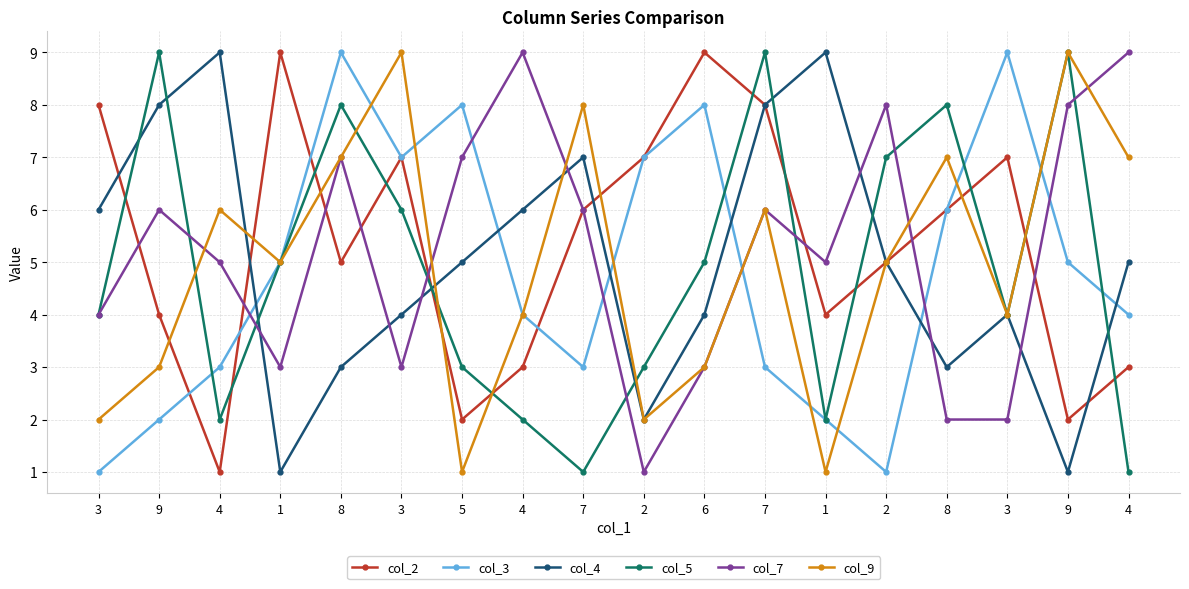

Reading right to left, what are all the values shown in this chart?

col_2: 3	2	7	6	5	4	8	9	7	6	3	2	7	5	9	1	4	8
col_3: 4	5	9	6	1	2	3	8	7	3	4	8	7	9	5	3	2	1
col_4: 5	1	4	3	5	9	8	4	2	7	6	5	4	3	1	9	8	6
col_5: 1	9	4	8	7	2	9	5	3	1	2	3	6	8	5	2	9	4
col_7: 9	8	2	2	8	5	6	3	1	6	9	7	3	7	3	5	6	4
col_9: 7	9	4	7	5	1	6	3	2	8	4	1	9	7	5	6	3	2